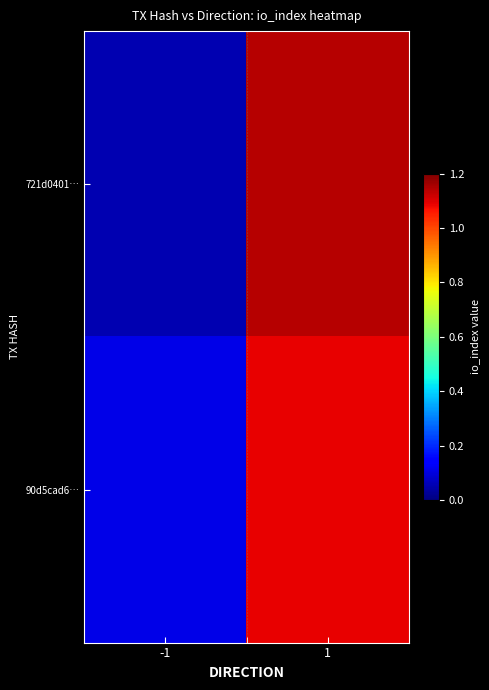

What is the difference between the highest and lowest values at 1?

0.1